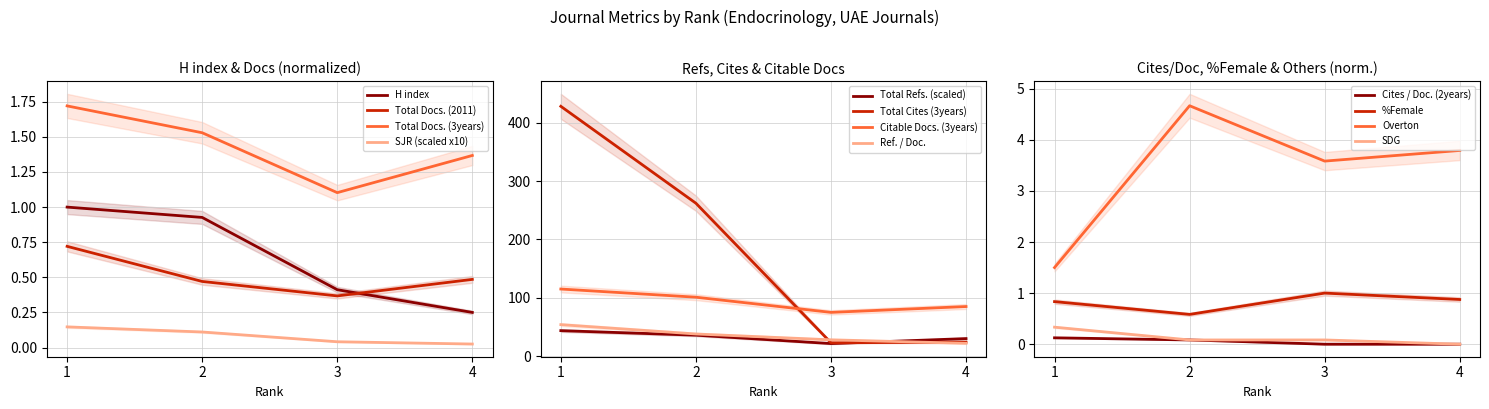

The value of Total Docs. (2011) at 4 is 0.3. True or false?

False